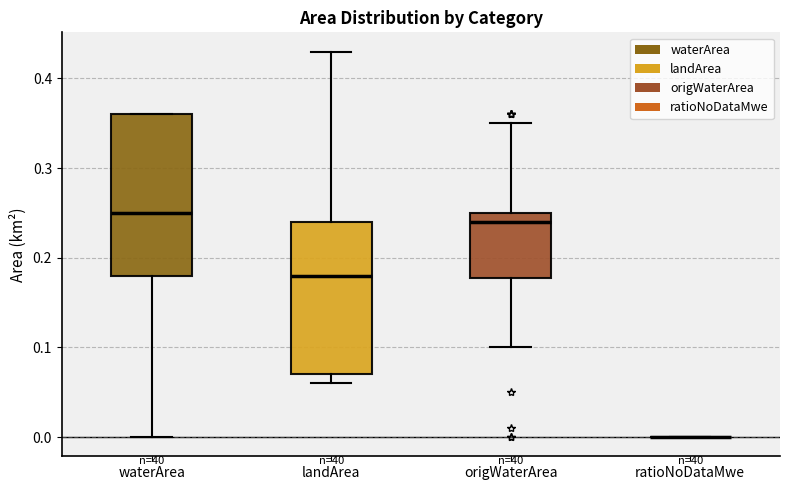

Reading left to right, read every box against the y-axis: the position of its median line, the range the box covers, and the ends of its whiskers. The values are not printed on the chart, so give them approximately, as read against the axis.

waterArea: median 0.25, box 0.18 to 0.36, whiskers 0.00 to 0.36
landArea: median 0.18, box 0.07 to 0.24, whiskers 0.06 to 0.43
origWaterArea: median 0.24, box 0.18 to 0.25, whiskers 0.10 to 0.35
ratioNoDataMwe: box collapsed to a line at 0.00, whiskers 0.00 to 0.00